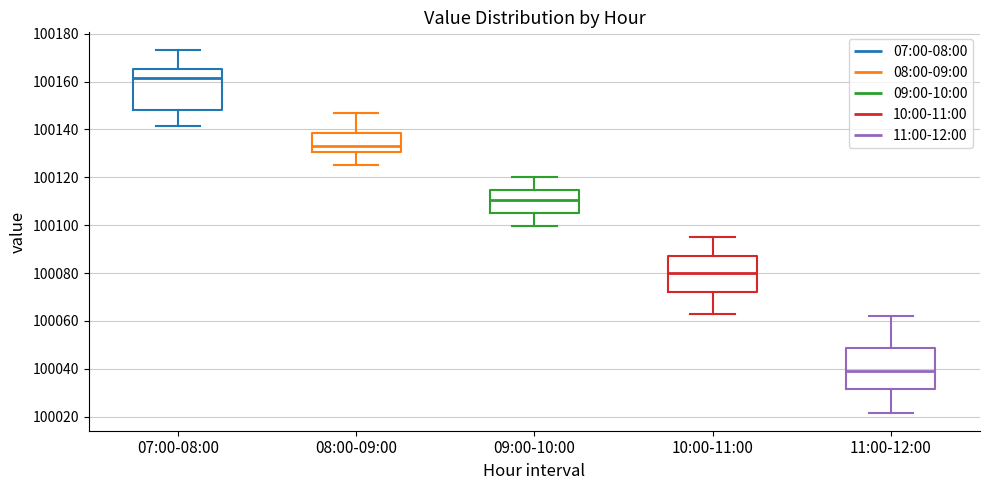

Which box has the highest median line?

07:00-08:00